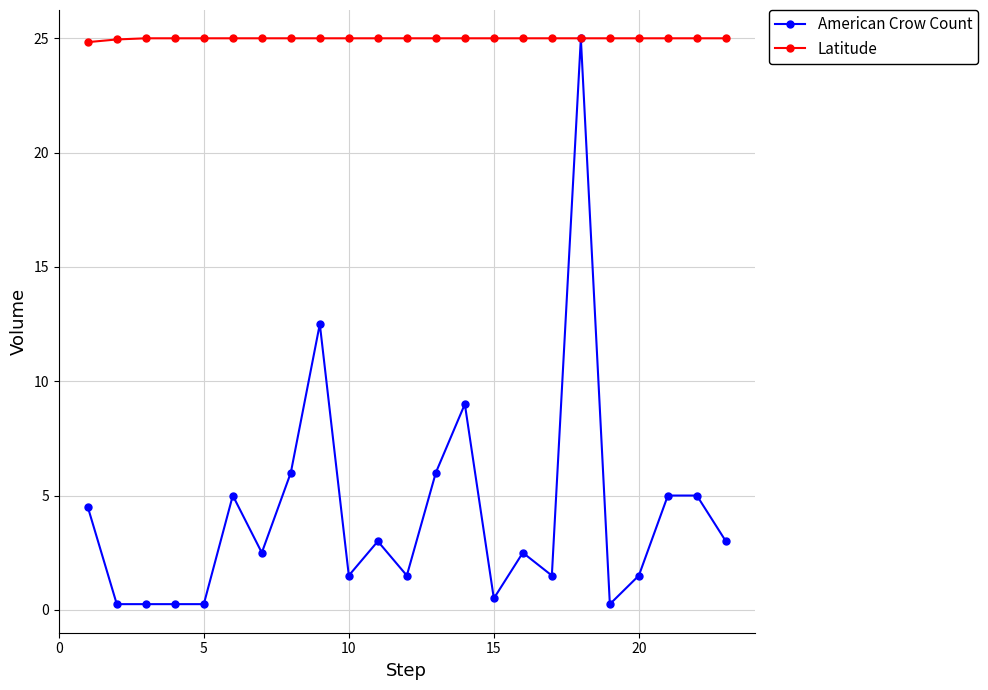

What is the lowest value of the Latitude series?

24.8